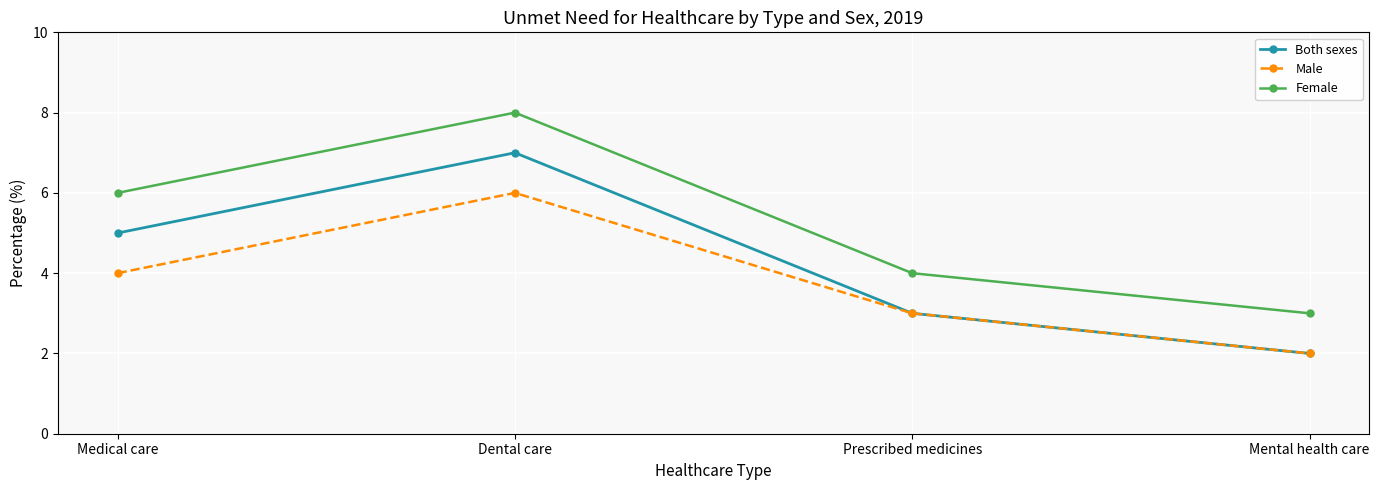

Count the Female values in the range 4 to 8.

3